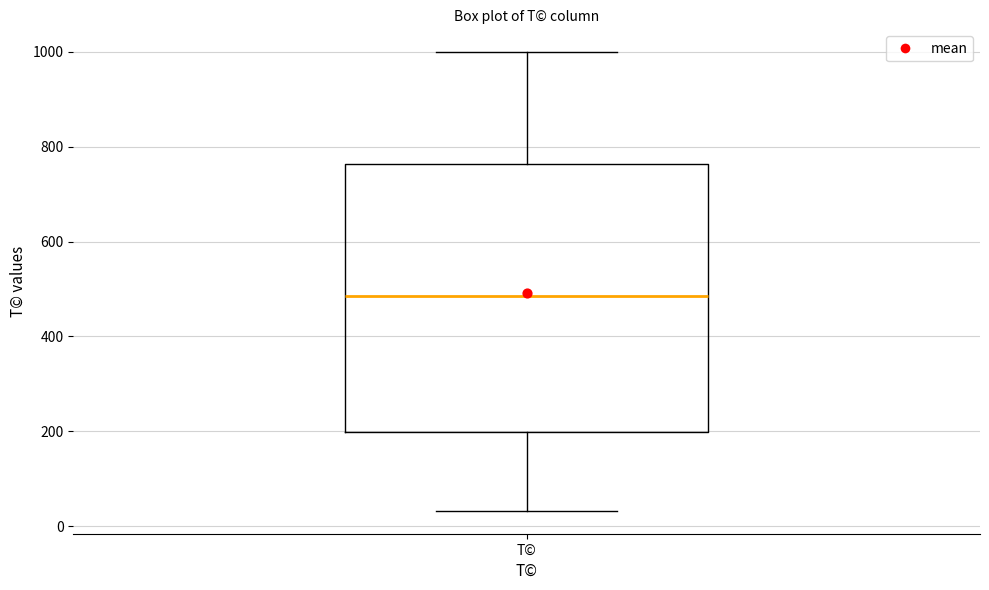

Where is the lower edge of the box for T© on the y-axis? The values are not printed on the chart, so give them approximately, as read against the axis.

200